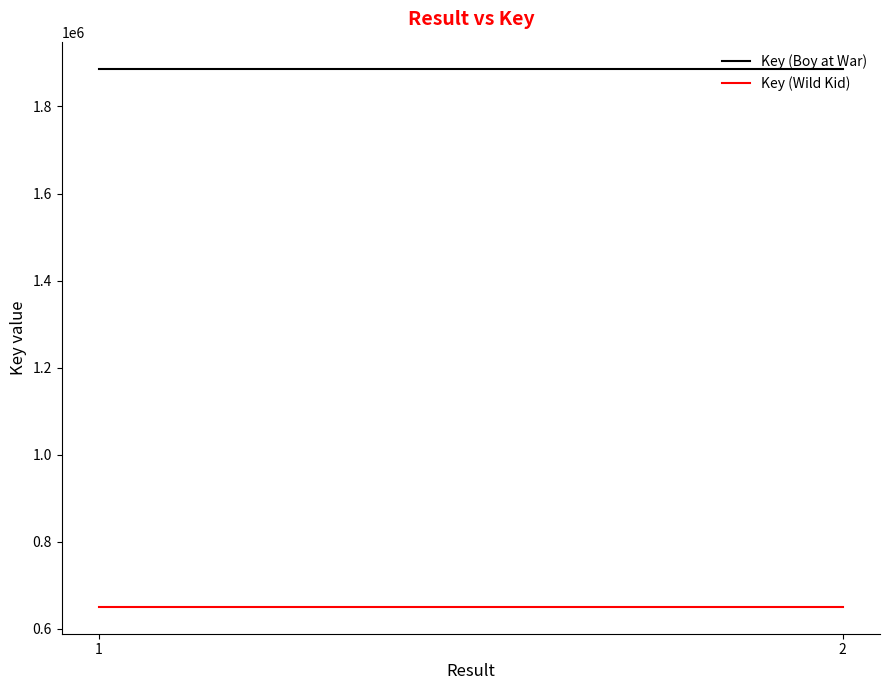

Which has a higher value, 2 or 1?

2